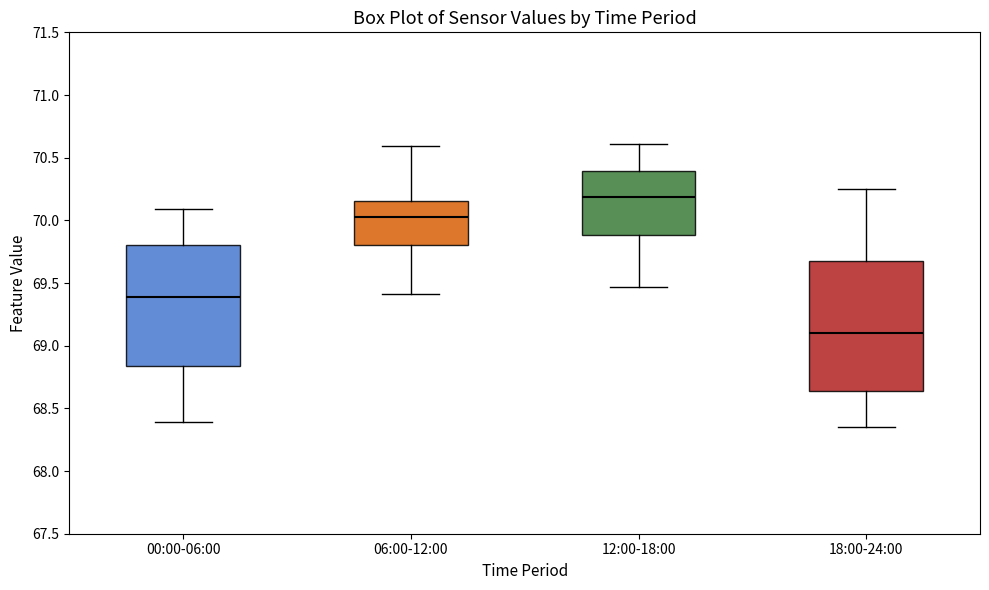

Reading left to right, read every box against the y-axis: the position of its median line, the range the box covers, and the ends of its whiskers. The values are not printed on the chart, so give them approximately, as read against the axis.

00:00-06:00: median 69.40, box 68.85 to 69.80, whiskers 68.40 to 70.10
06:00-12:00: median 70.05, box 69.80 to 70.15, whiskers 69.40 to 70.60
12:00-18:00: median 70.20, box 69.90 to 70.40, whiskers 69.45 to 70.60
18:00-24:00: median 69.10, box 68.65 to 69.70, whiskers 68.35 to 70.25